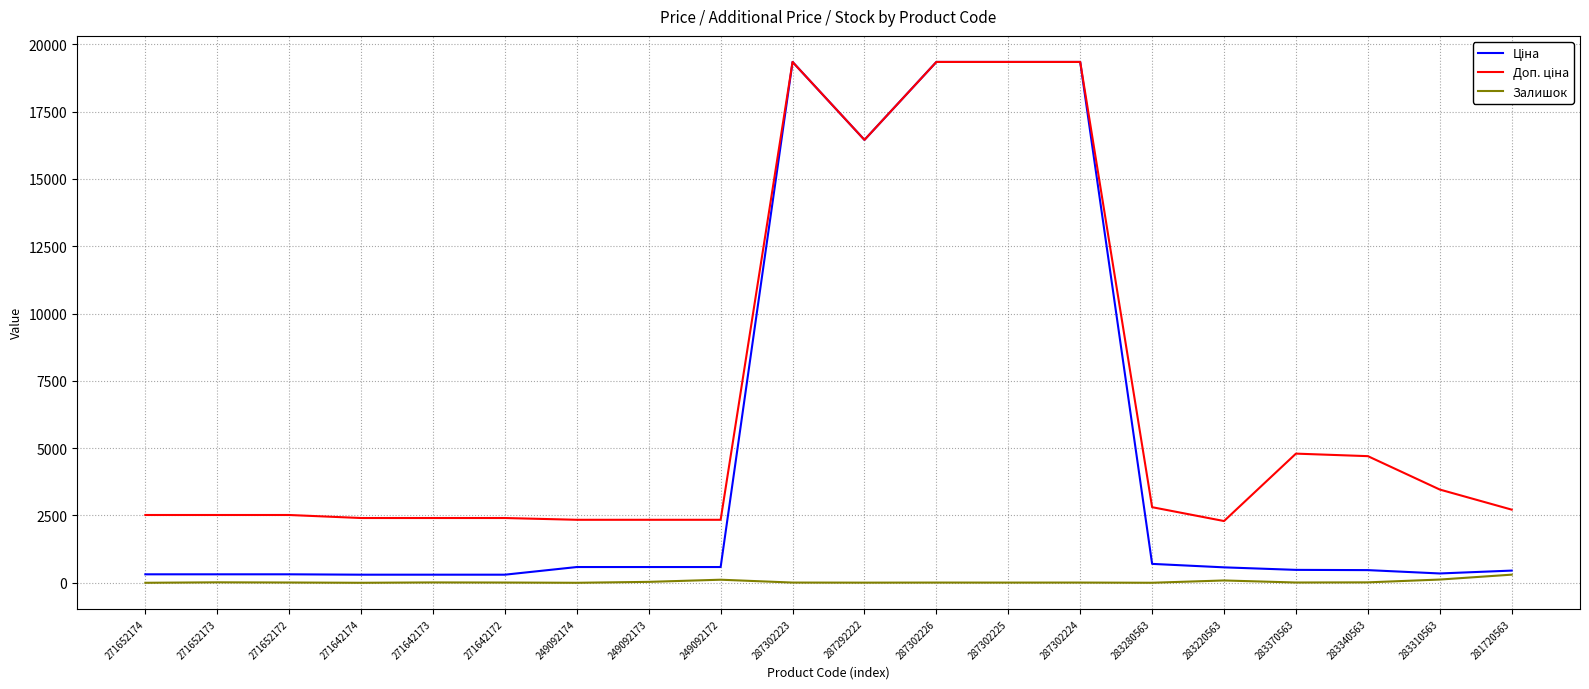

What is the greatest value displayed?

19343.1